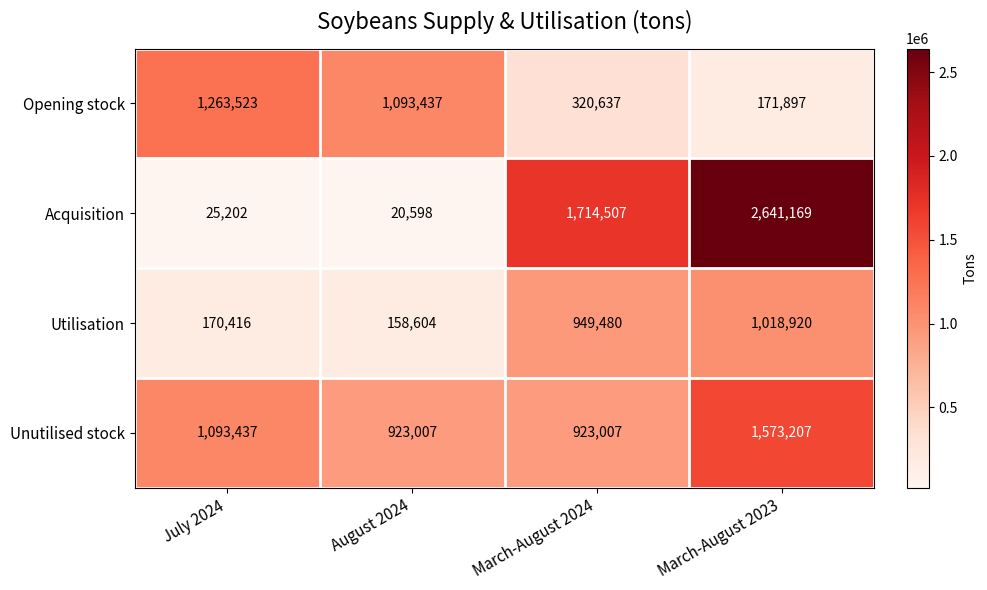

The value of Utilisation at July 2024 is 119005. True or false?

False